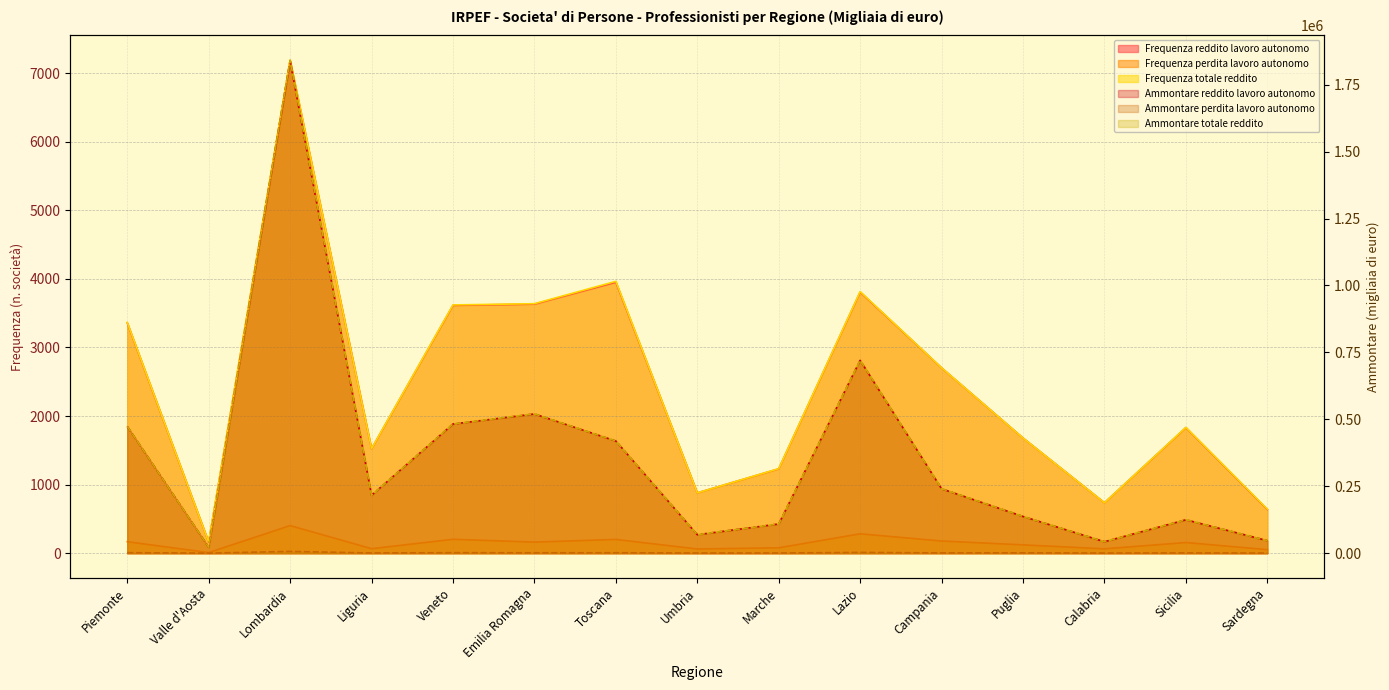

Rank the series at Veneto from lowest to highest value.

Frequenza perdita lavoro autonomo, Ammontare perdita lavoro autonomo, Frequenza reddito lavoro autonomo, Frequenza totale reddito, Ammontare reddito lavoro autonomo, Ammontare totale reddito